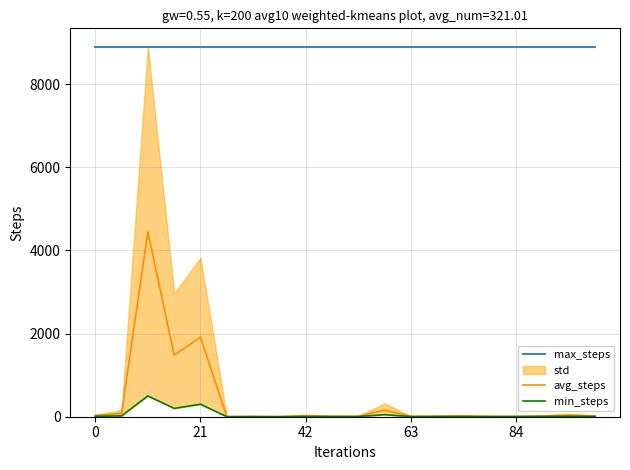

True or false: avg_steps and max_steps intersect in this chart.

False